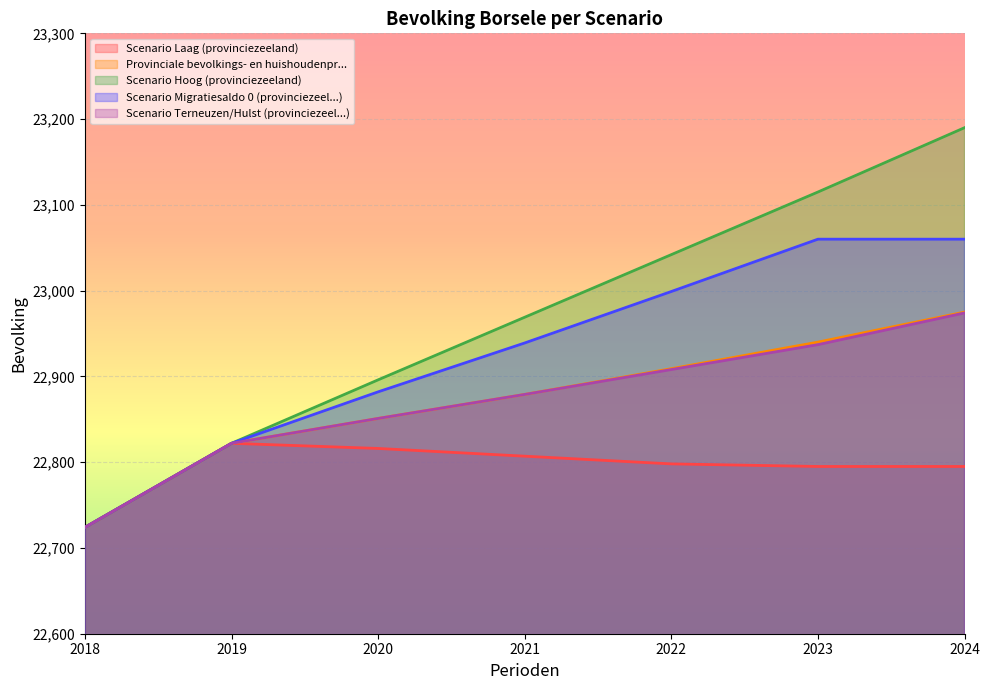

How many lines are shown in the chart?

5